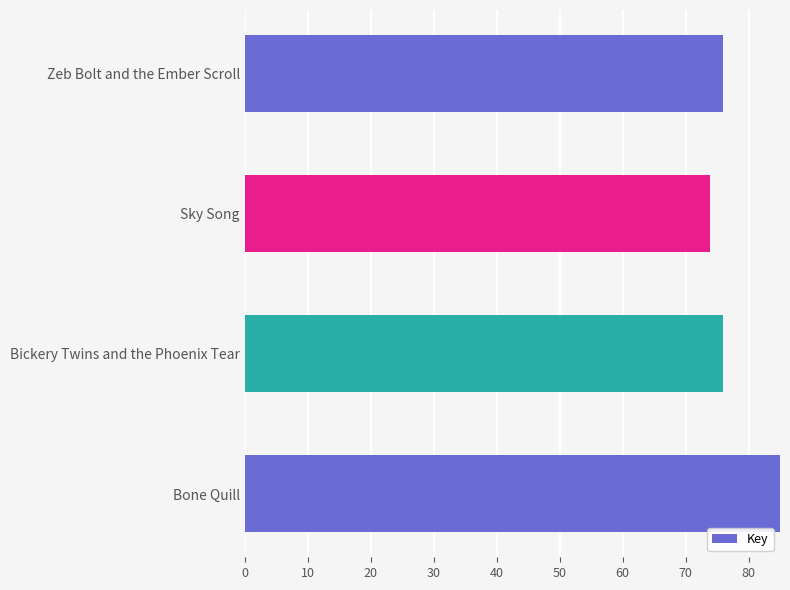

Reading left to right, what are all the values shown in this chart?

75.9	73.9	75.9	205.1